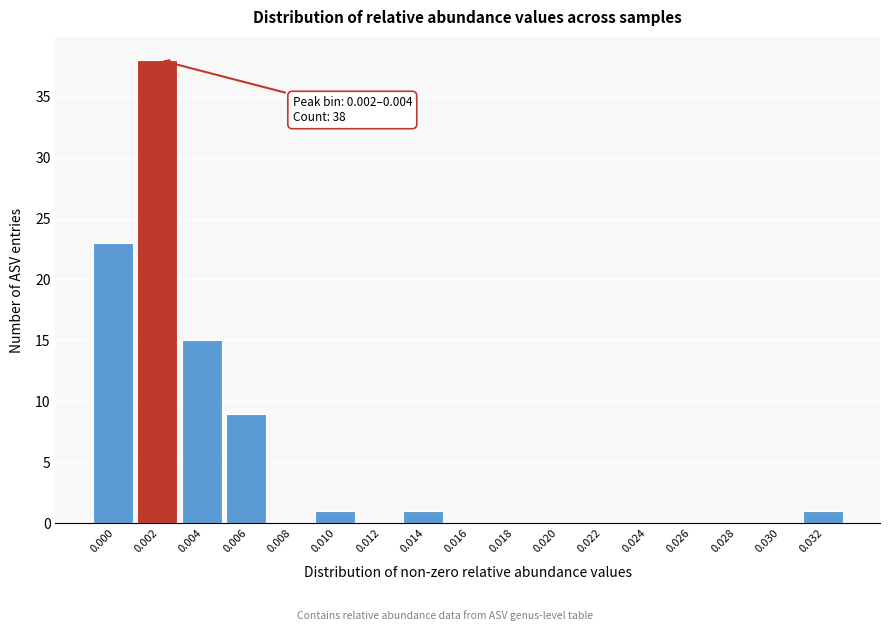

Reading right to left, transcribe all the data shown in this chart.

0.032=1	0.030=0	0.028=0	0.026=0	0.024=0	0.022=0	0.020=0	0.018=0	0.016=0	0.014=1	0.012=0	0.010=1	0.008=0	0.006=9	0.004=15	0.002=38	0.000=23